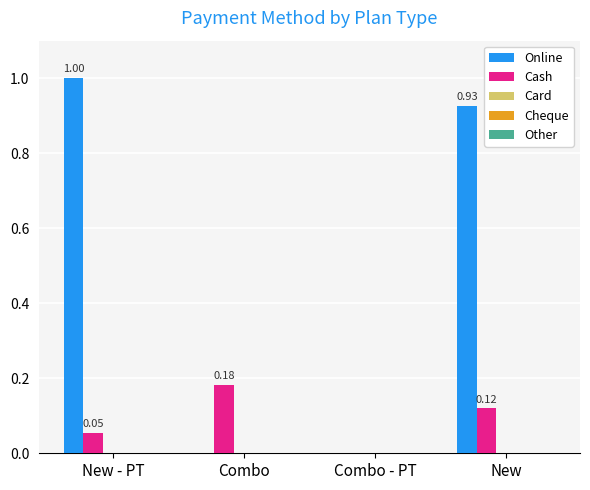

What is the total value across all series at New - PT?

1.1